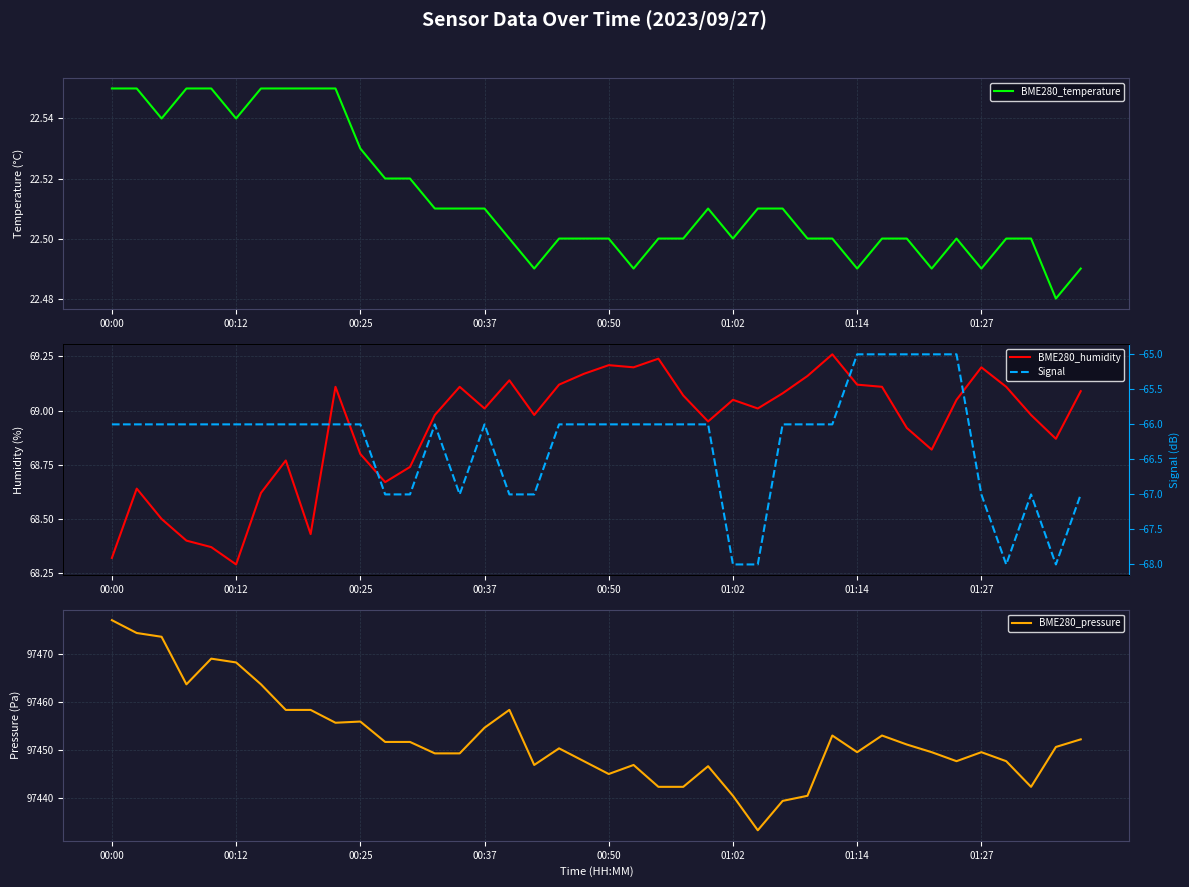

What is the maximum value for Signal?

-65.0